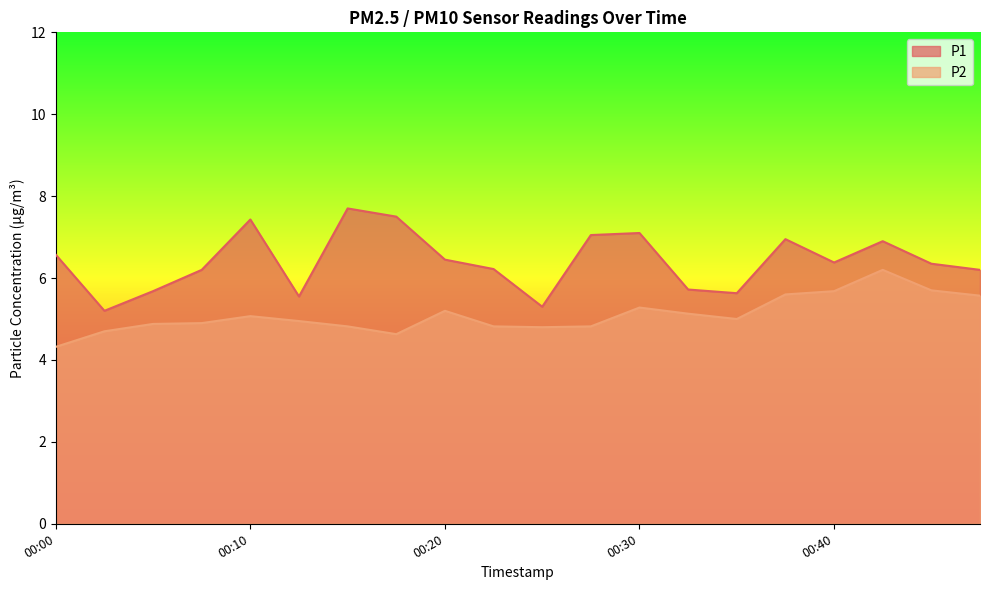

Is it true that P1 equals 10.2 at 00:47?

False